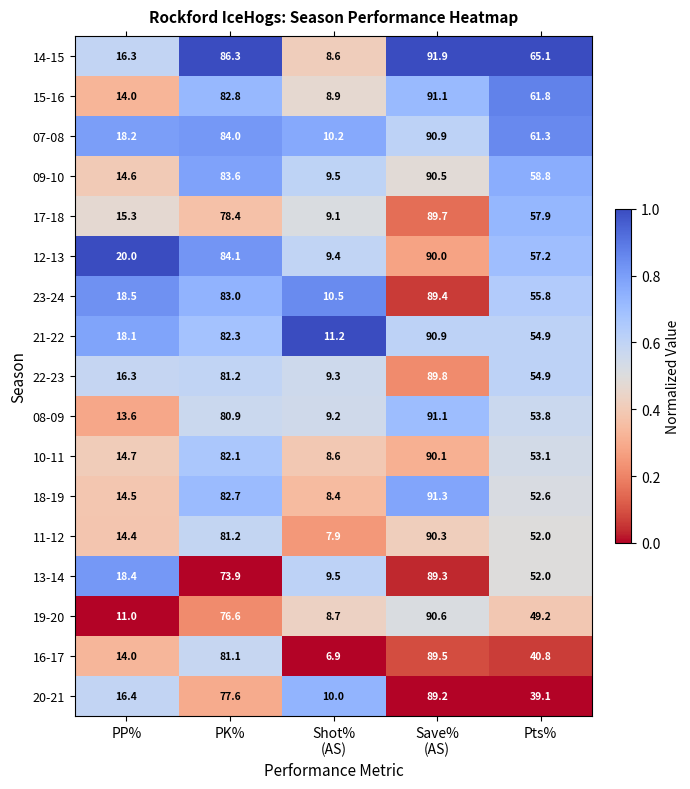

What is the difference between the second highest and second lowest values in the 19-20 series?

65.6